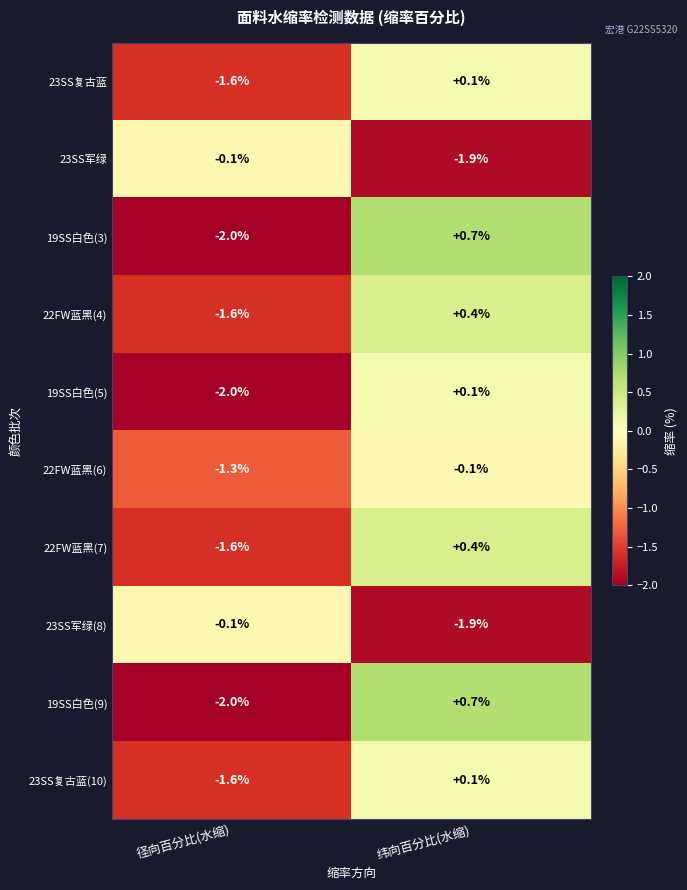

At which category does the chart reach its minimum across all series?

径向百分比(水缩)